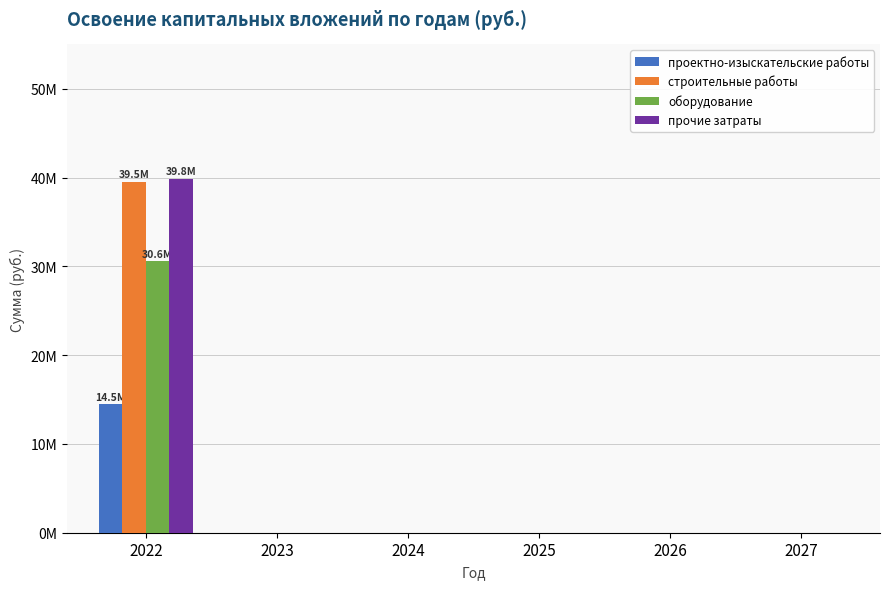

Is it true that проектно-изыскательские работы equals 14460934 at 2022?

True